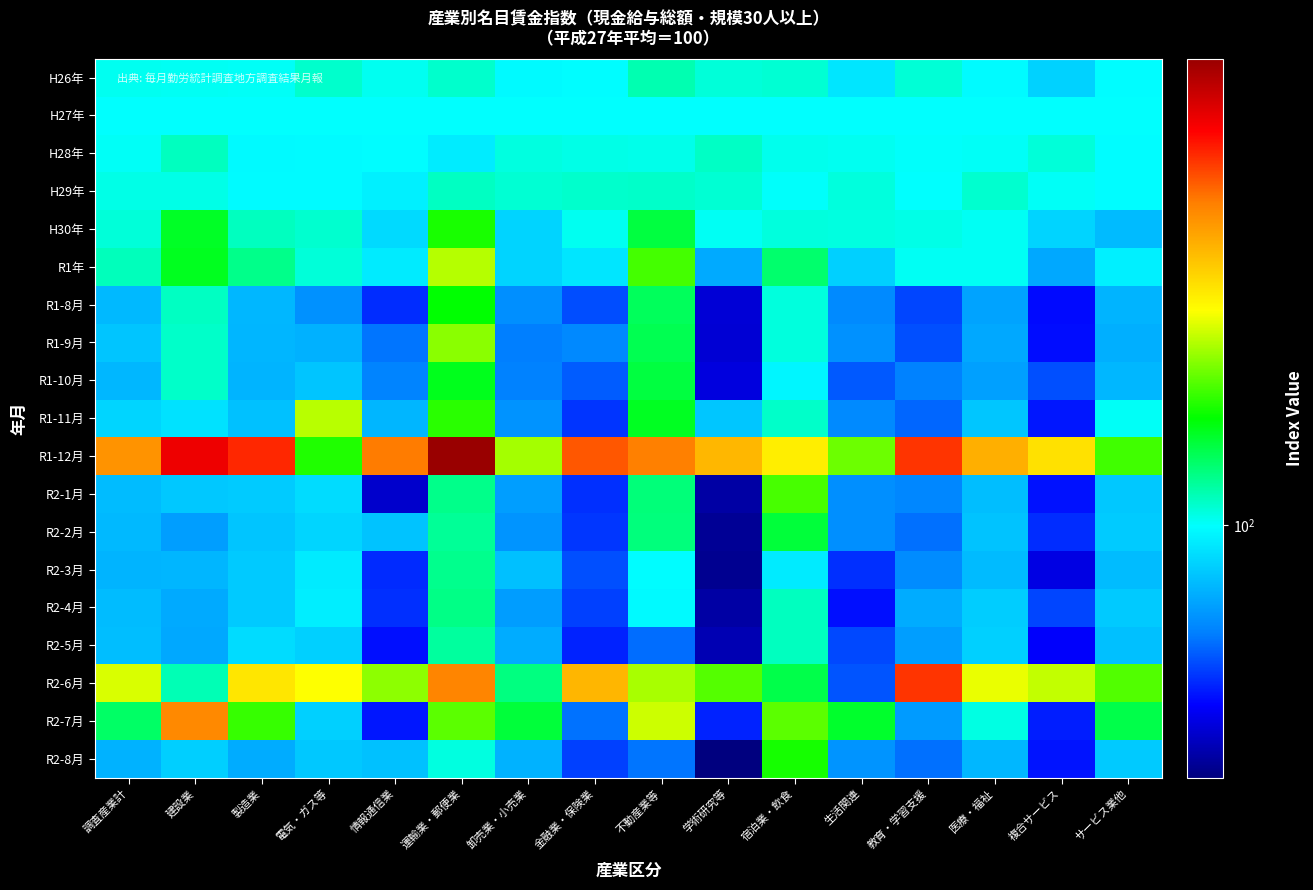

List the series in order of their peak value, highest first.

R1-12月, R2-6月, R2-7月, R1-11月, R1年, R1-9月, R2-1月, H30年, R2-8月, R1-8月, R1-10月, R2-2月, R2-4月, R2-3月, R2-5月, H26年, H28年, H29年, H27年